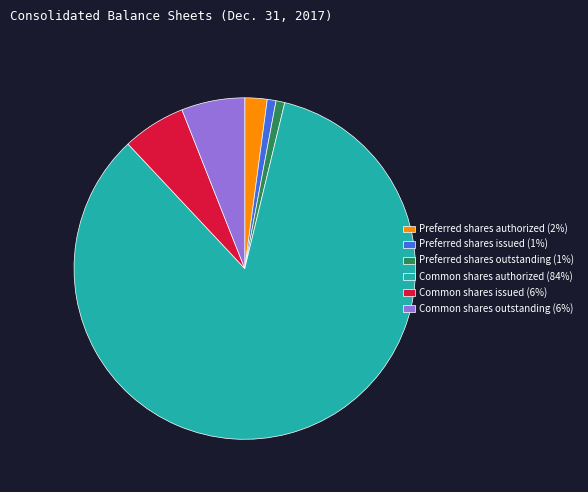

True or false: Common shares outstanding (6%) accounts for 6% of the total.

True